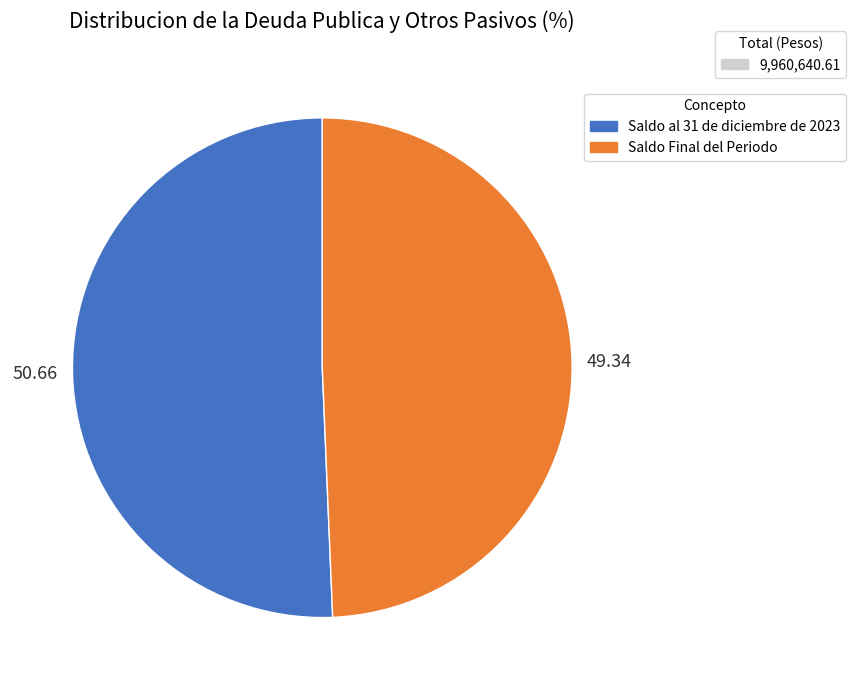

Is there any slice that represents more than half of the pie?

Yes